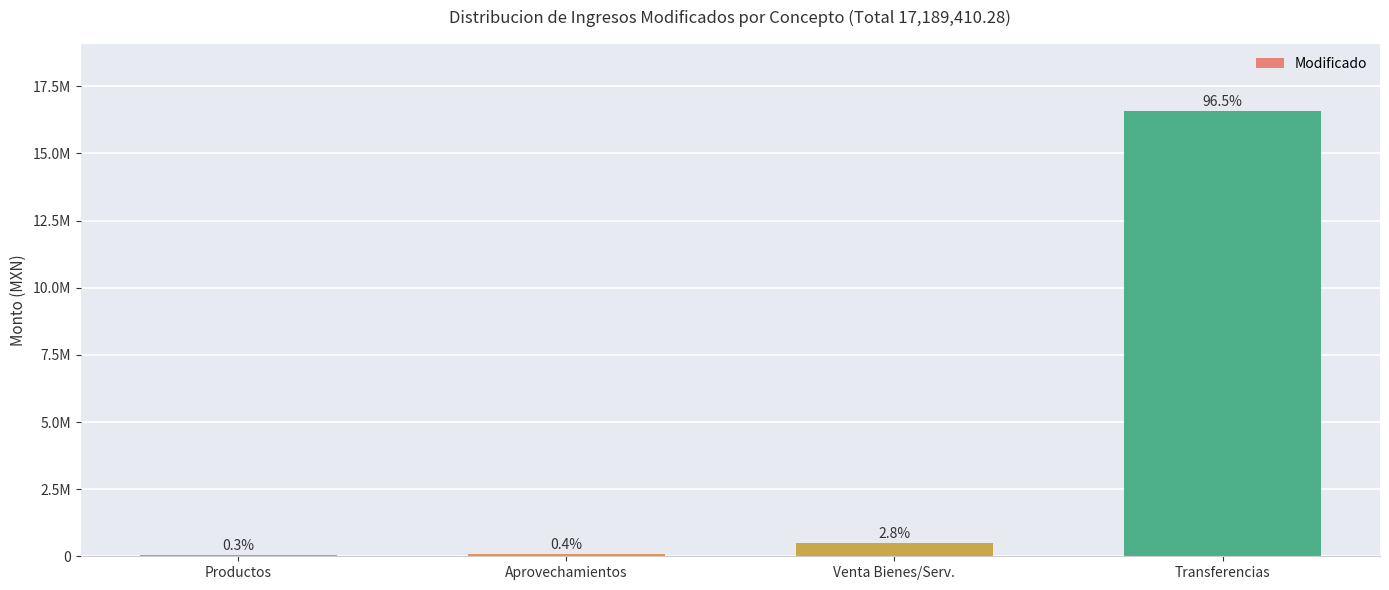

What is the value of the 1st bar from the left?

48152.0